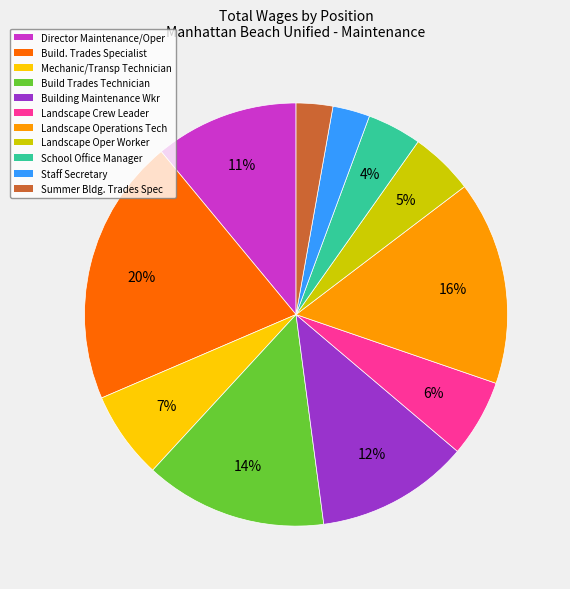

True or false: Director Maintenance/Oper accounts for 11% of the total.

True